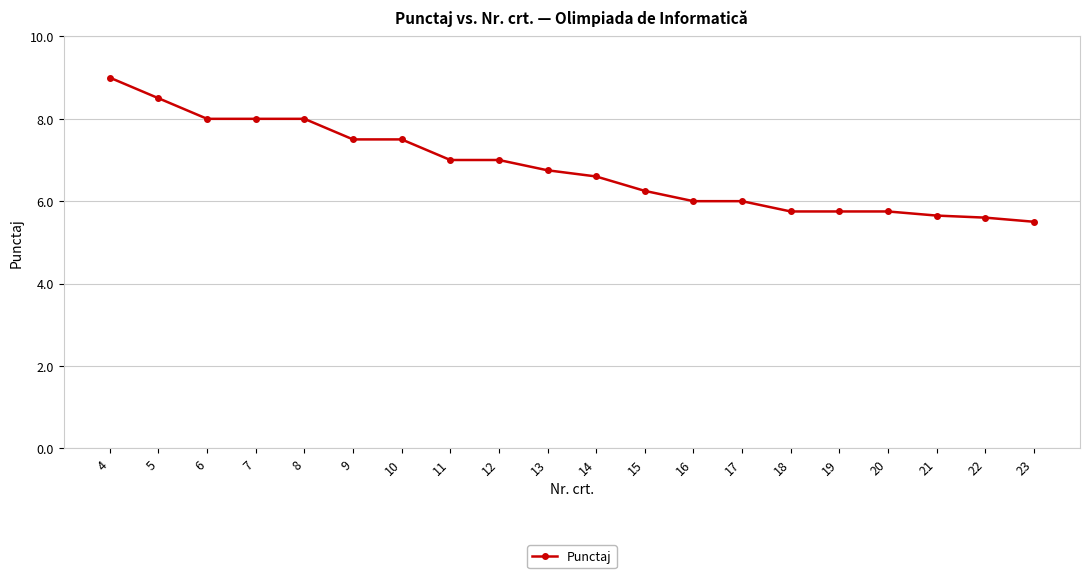

What is the minimum value shown in the chart?

5.5